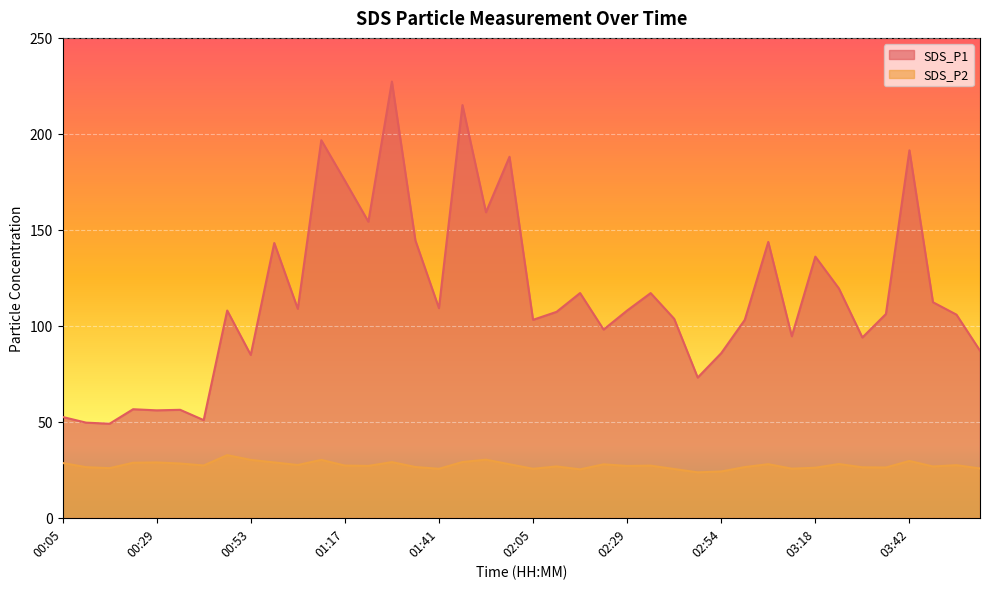

Where is SDS_P1 nearest to the value 138?

03:18